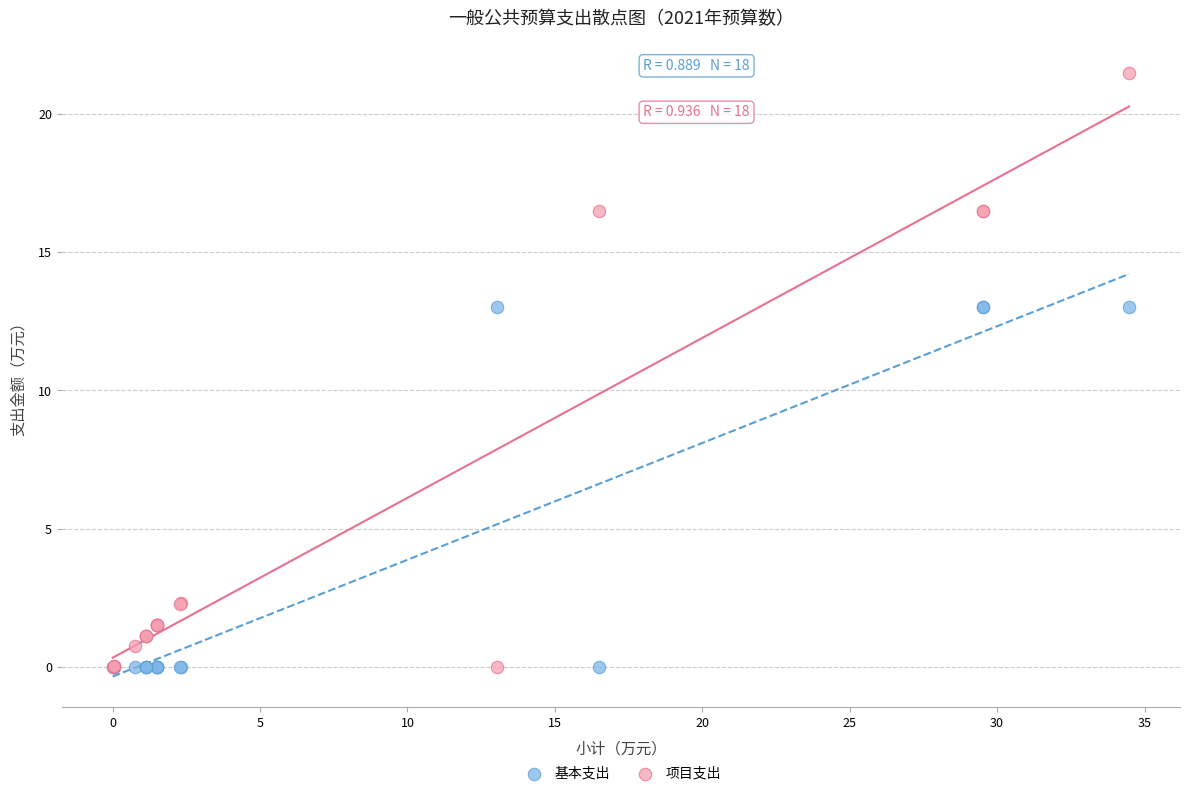

Which series has the widest spread of Y values?

项目支出